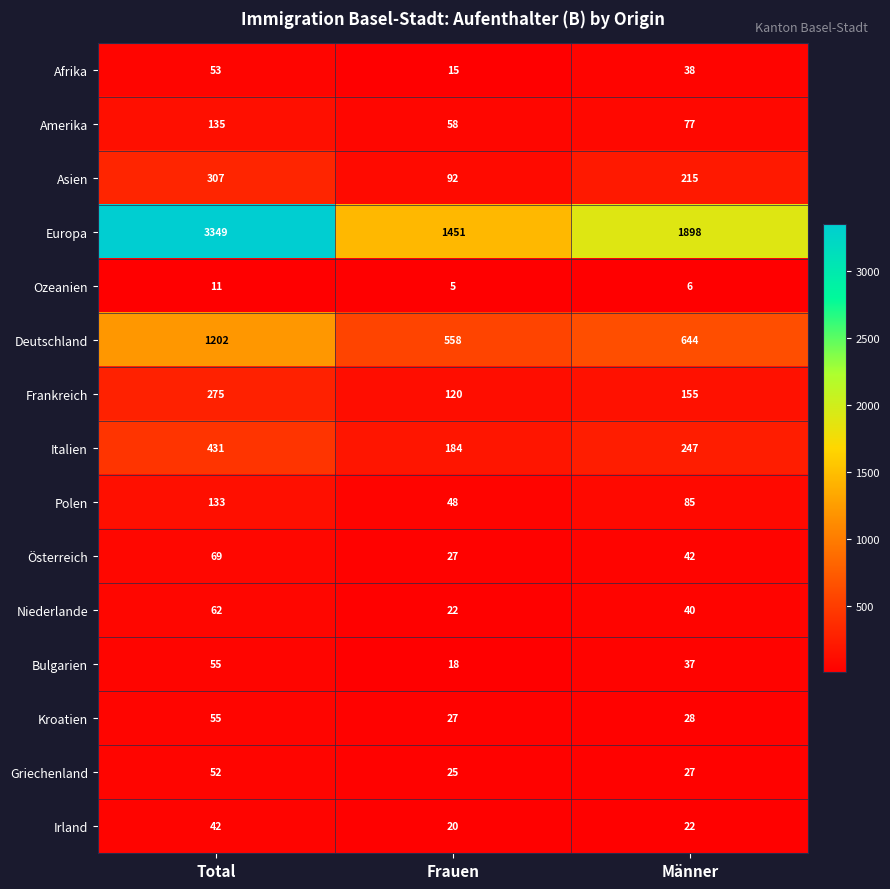

List the labels in order of Europa value, smallest first.

Frauen, Männer, Total